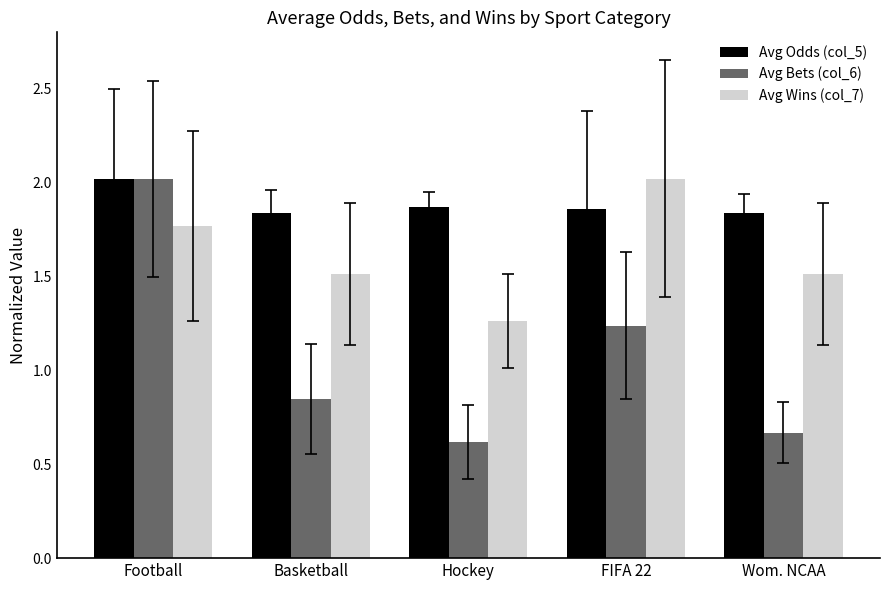

What is the maximum value for Avg Odds (col_5)?

2.0